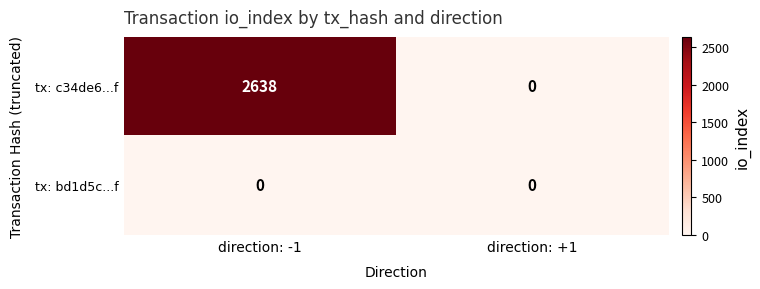

What is the total value across all series at direction: -1?

2638